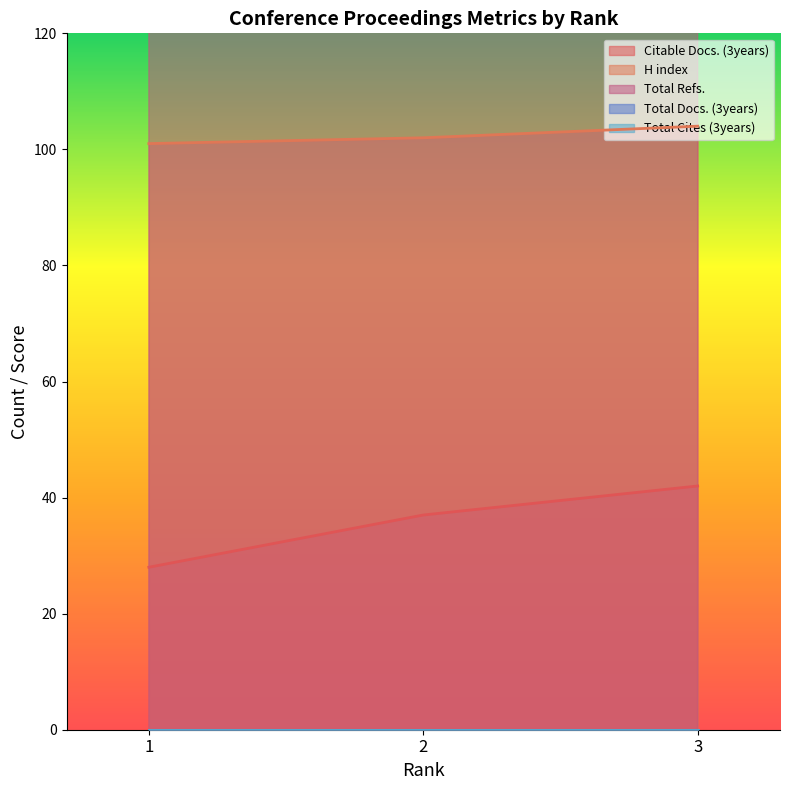

Rank the series by their average value, from highest to lowest.

Total Refs., H index, Citable Docs. (3years)